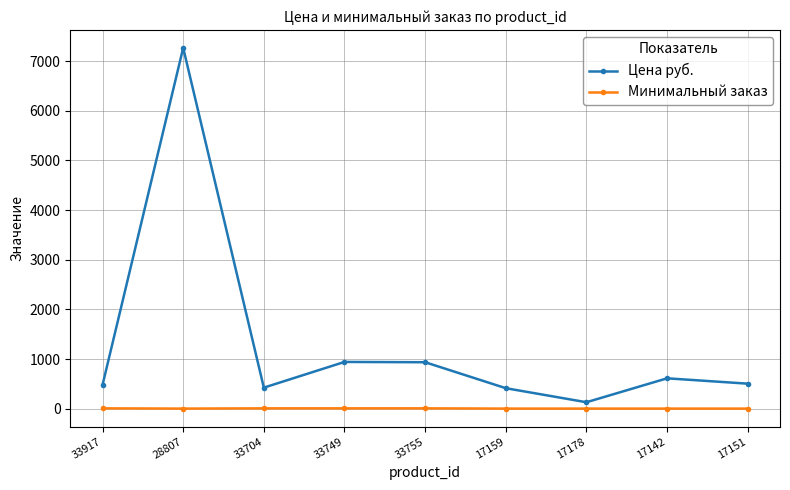

Which series has the widest spread of values?

Цена руб.